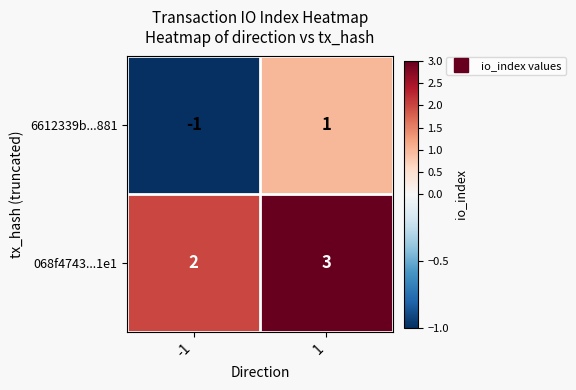

Rank the series at 1 from lowest to highest value.

6612339b...881, 068f4743...1e1